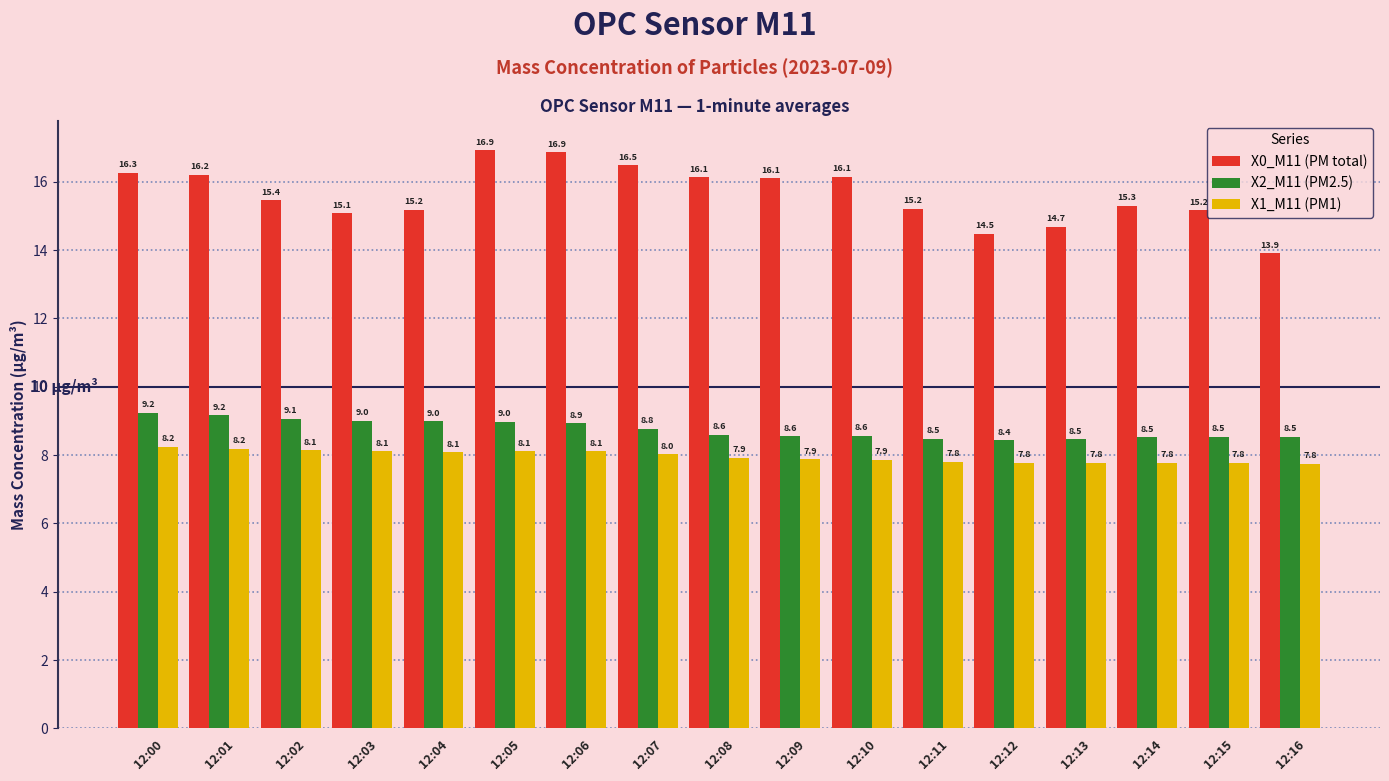

What is the total value across all series at 12:05?

34.0